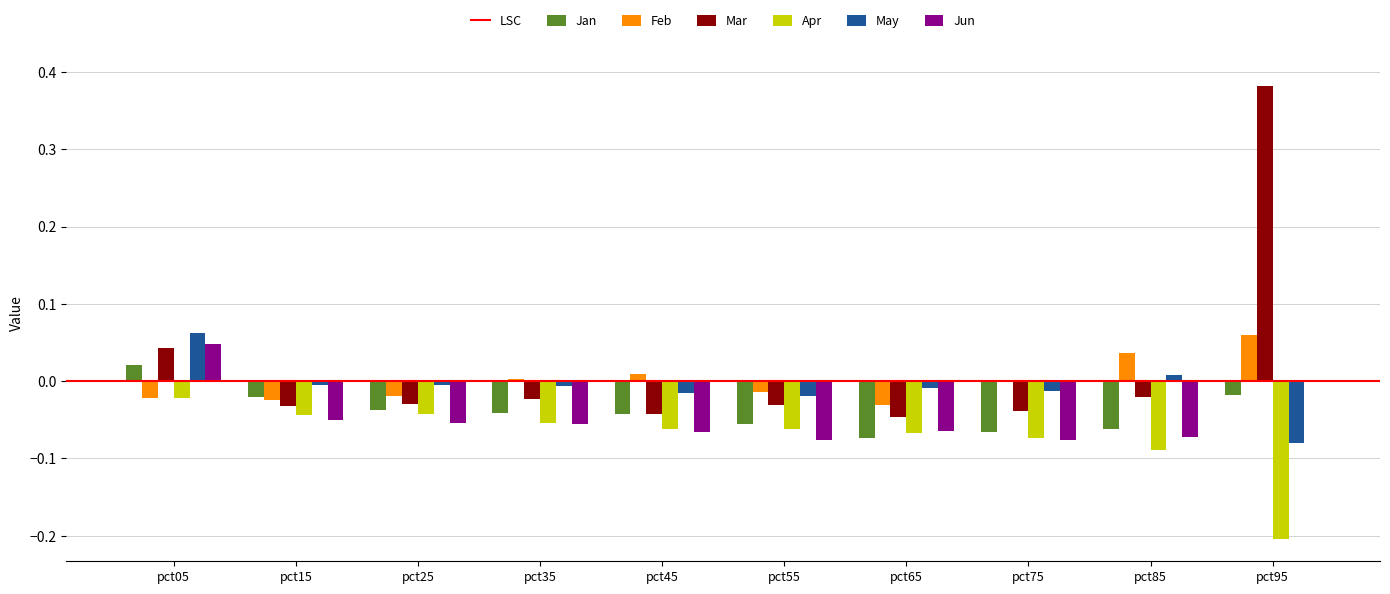

At which label does Mar reach its peak?

pct95